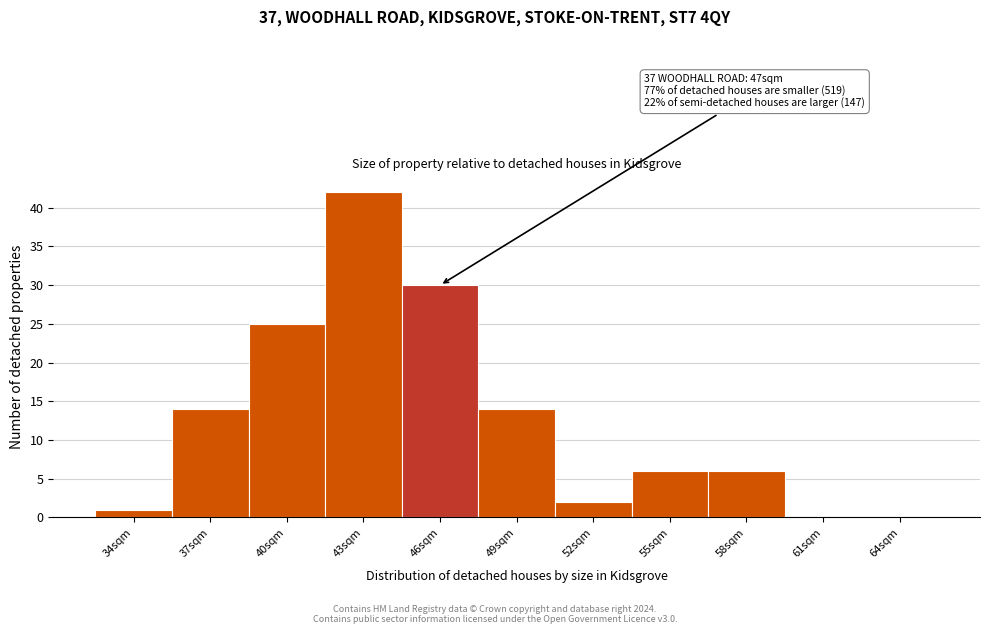

Reading left to right, what are all the values shown in this chart?

34sqm=1	37sqm=14	40sqm=25	43sqm=42	46sqm=30	49sqm=14	52sqm=2	55sqm=6	58sqm=6	61sqm=0	64sqm=0